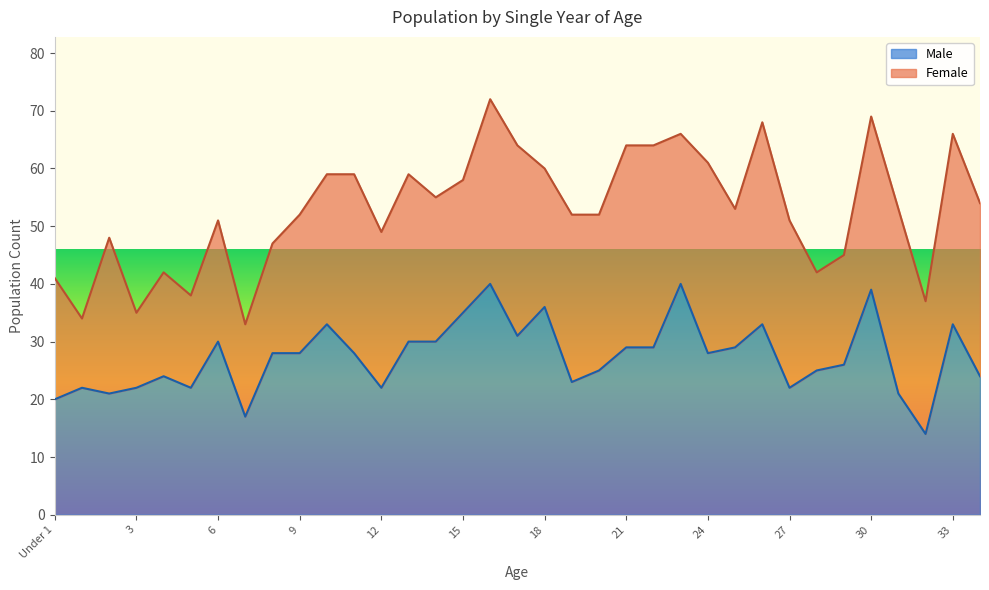

Which category has the lowest value across all series?

32